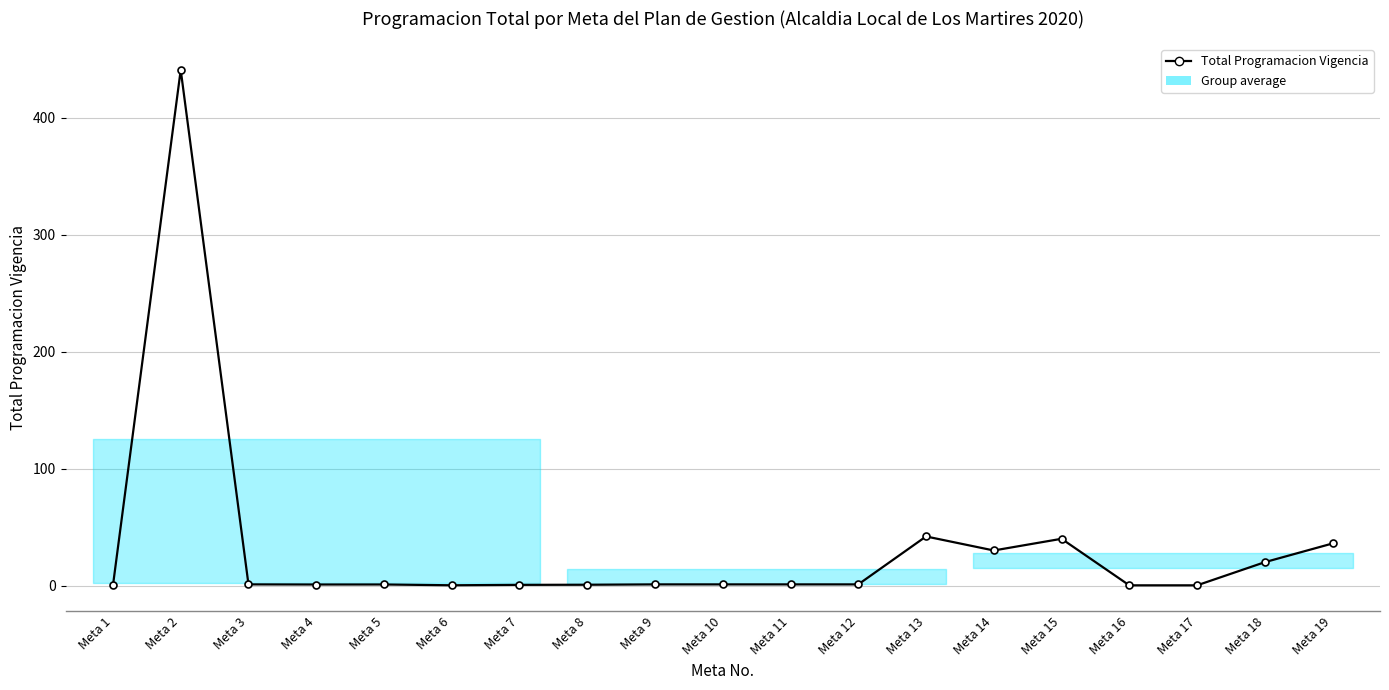

Reading left to right, transcribe all the data shown in this chart.

Meta 1=0.1	Meta 2=441.0	Meta 3=1.0	Meta 4=0.9	Meta 5=0.9	Meta 6=0.2	Meta 7=0.6	Meta 8=0.7	Meta 9=1.0	Meta 10=1.0	Meta 11=1.0	Meta 12=1.0	Meta 13=42.0	Meta 14=30.0	Meta 15=40.0	Meta 16=0.2	Meta 17=0.2	Meta 18=20.0	Meta 19=36.0